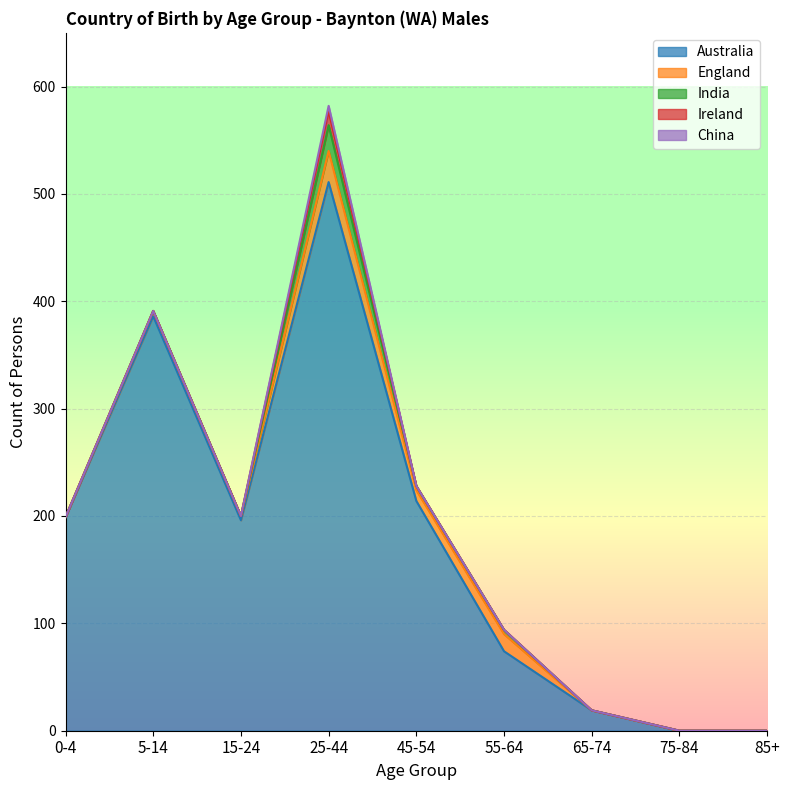

Which has a higher value, 85+ or 65-74?

65-74